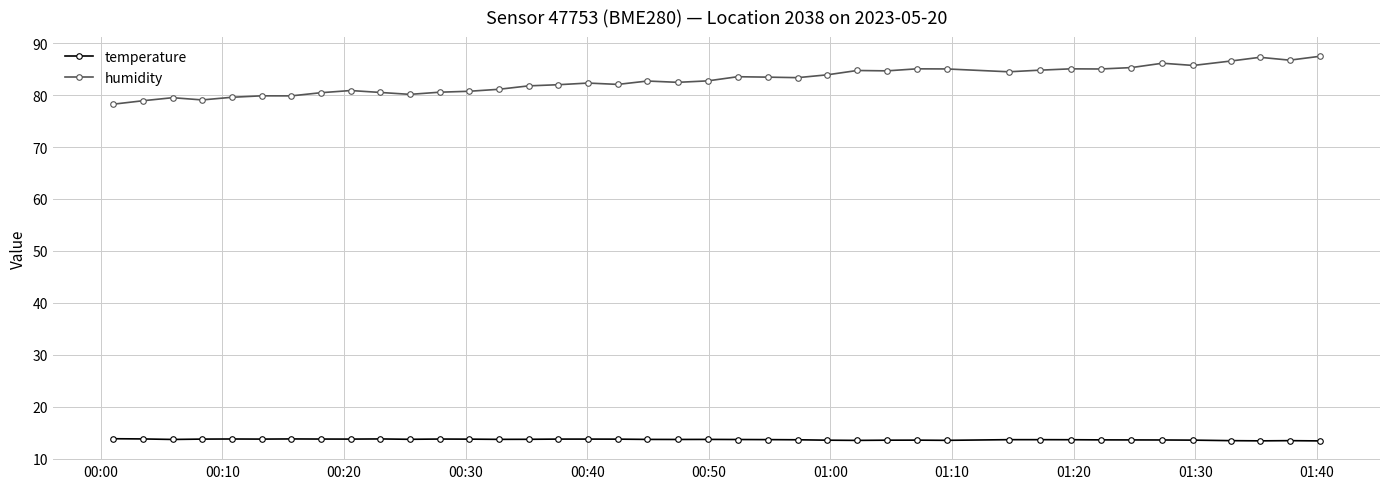

At how many categories does at least one series exceed 19?

40